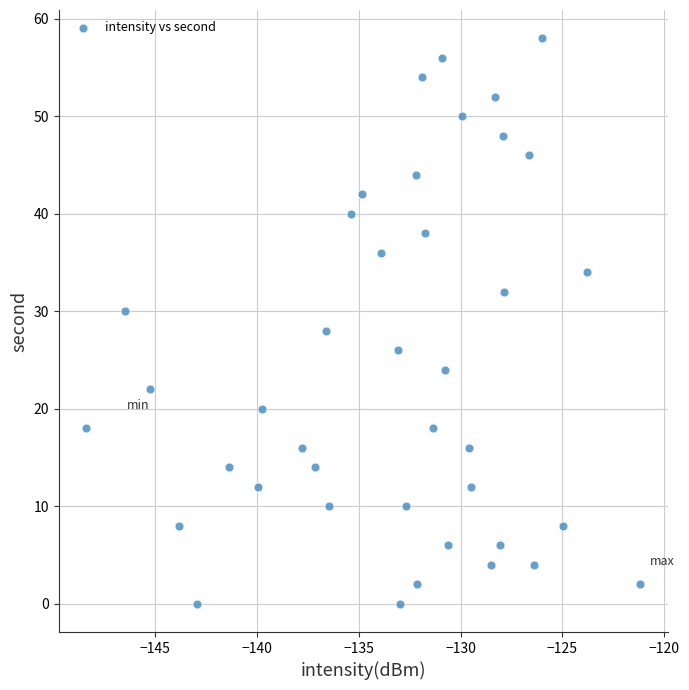

What is the range of Y values (max minus min)?

58